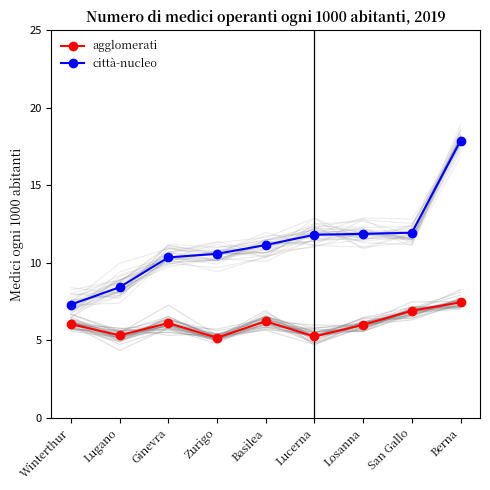

How many values in the agglomerati series are below 6?

3